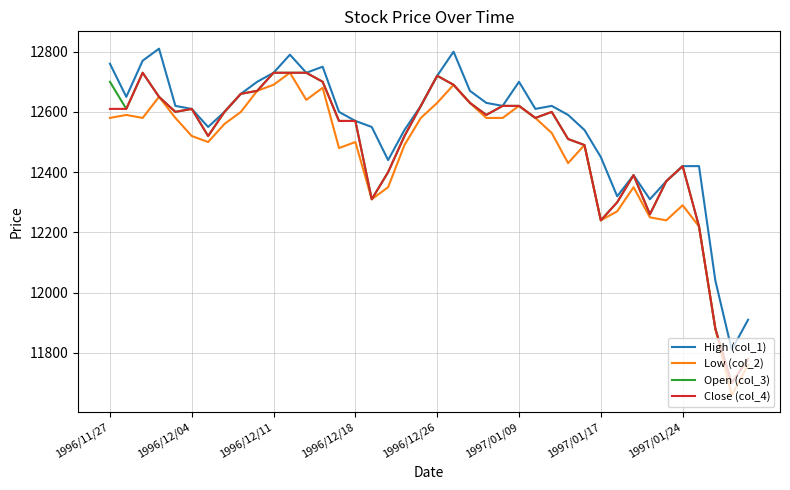

What are all the series names shown in the legend?

High (col_1), Low (col_2), Open (col_3), Close (col_4)